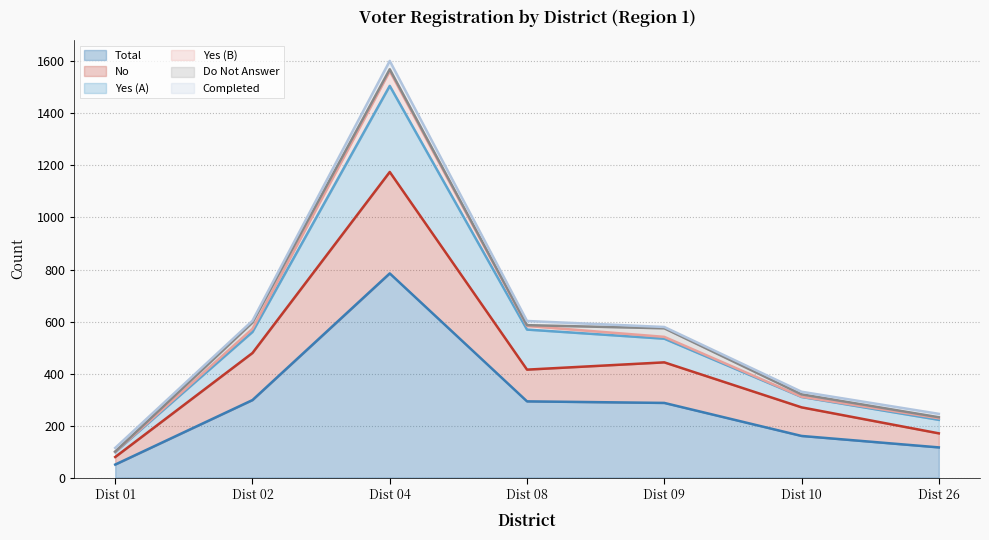

In Yes (A), how many points are higher than both neighbors (excluding endpoints)?

1